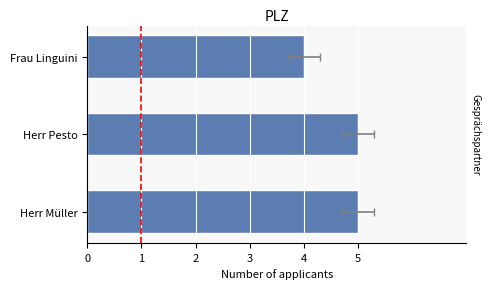

What is the change in value from Herr Pesto to Frau Linguini?

-1